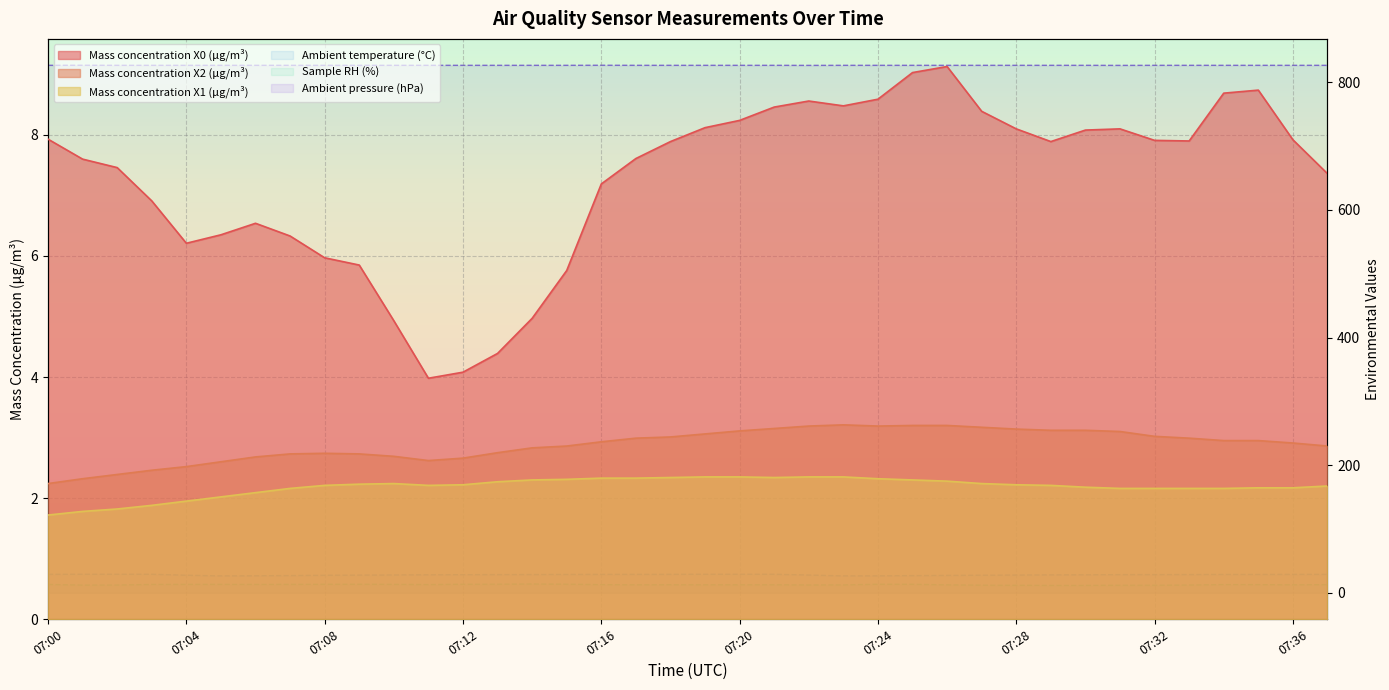

What are all the series names shown in the legend?

Mass concentration X0 (μg/m³), Mass concentration X2 (μg/m³), Mass concentration X1 (μg/m³), Ambient temperature (°C), Sample RH (%), Ambient pressure (hPa)